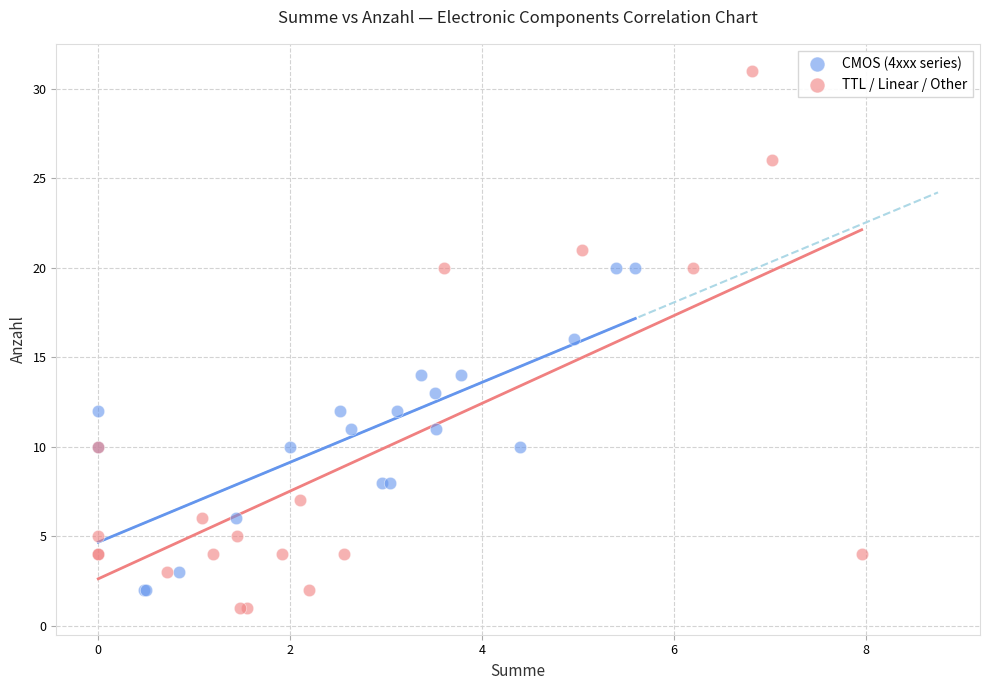

What are all the series names shown in the legend?

CMOS (4xxx series), TTL / Linear / Other